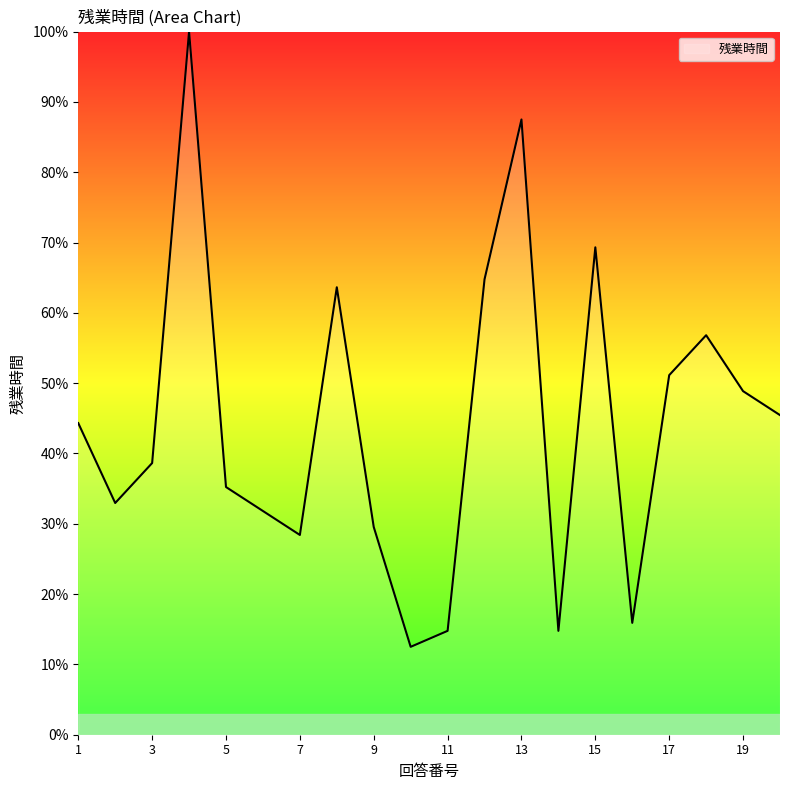

How many interior local valleys (lower than both neighbors) does the data have?

5